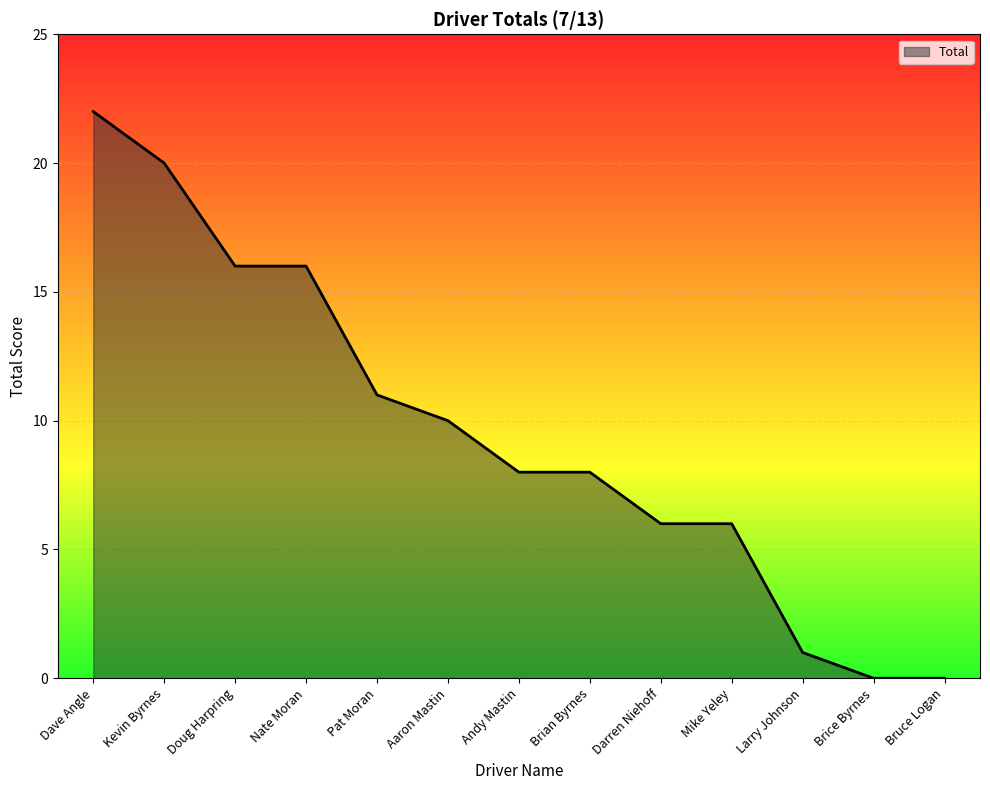

Does the chart have visible grid lines?

Yes